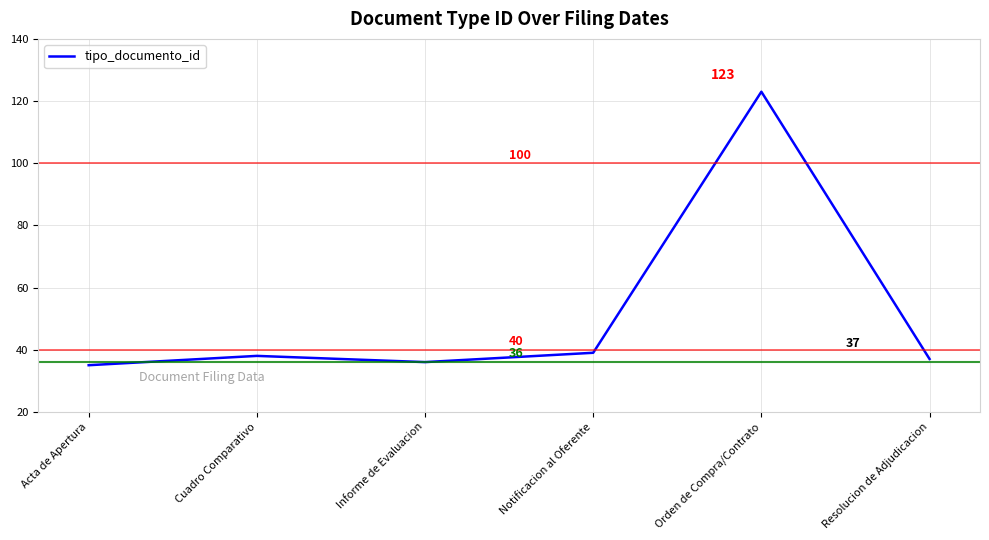

At which label is the value closest to 79?

Notificacion al Oferente